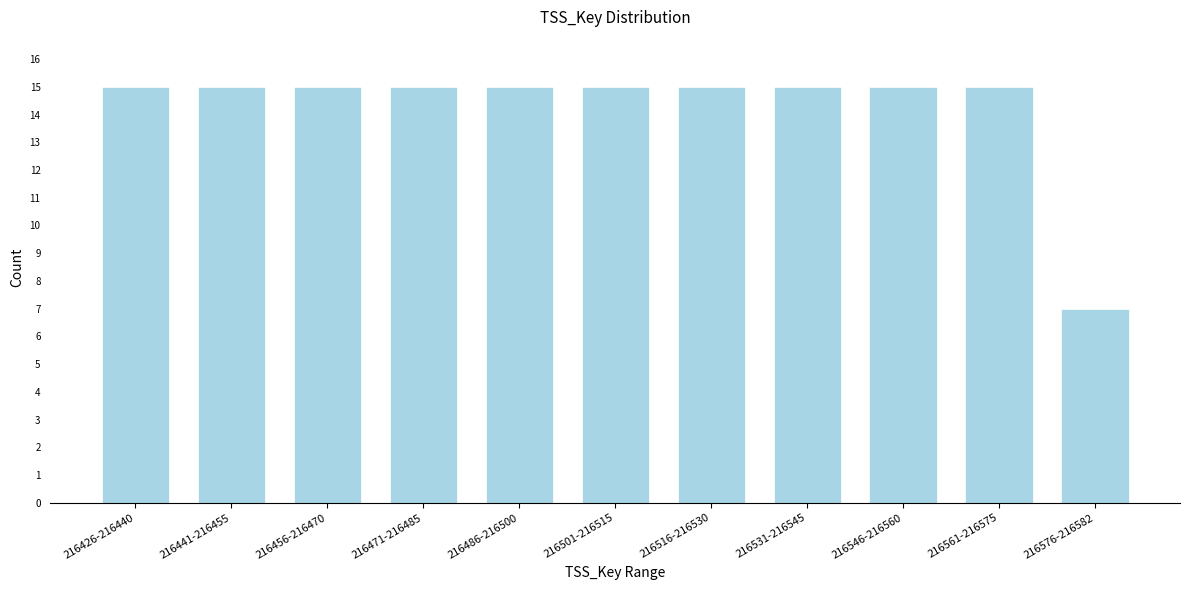

Reading left to right, what are all the values shown in this chart?

216426-216440=15	216441-216455=15	216456-216470=15	216471-216485=15	216486-216500=15	216501-216515=15	216516-216530=15	216531-216545=15	216546-216560=15	216561-216575=15	216576-216582=7